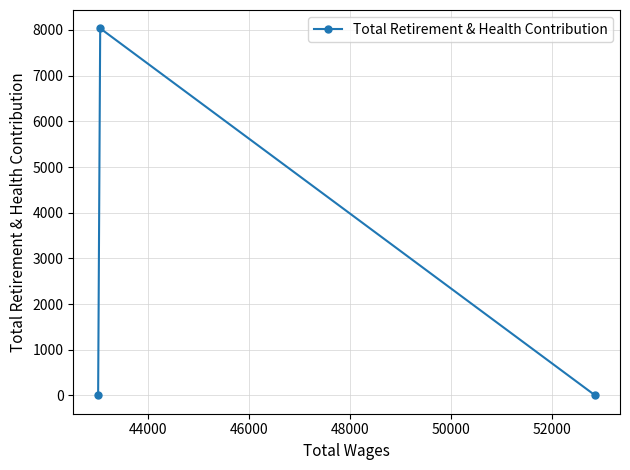

How many series are shown in this chart?

1